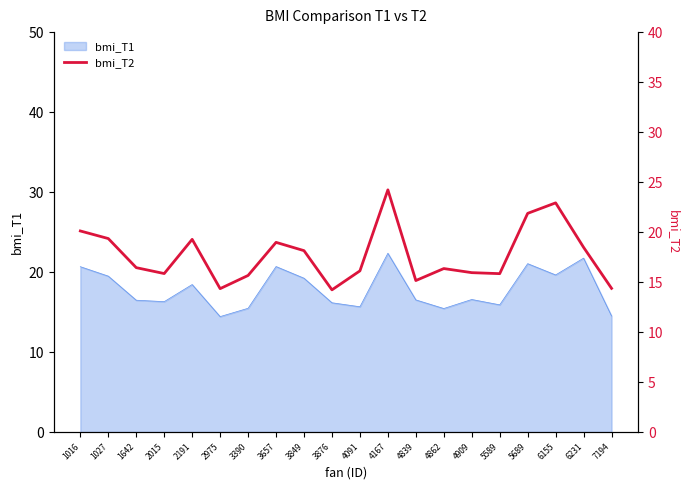

What is the value of the 3rd point from the left?

16.4